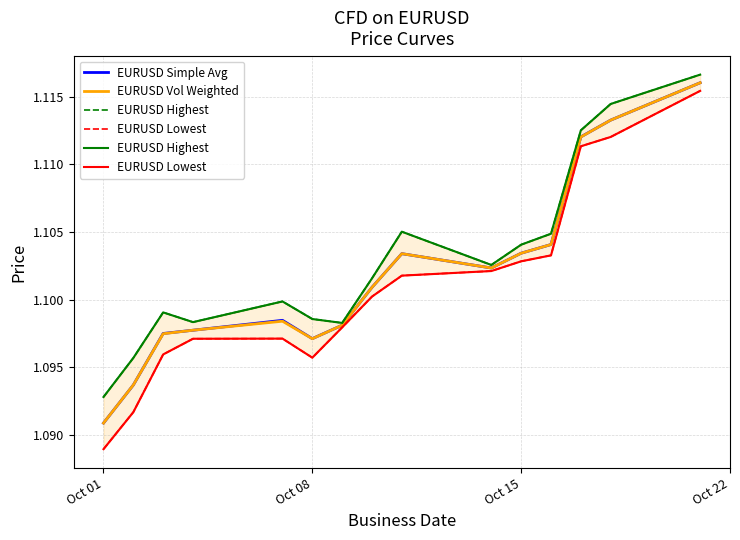

What is the highest value of the EURUSD Simple Avg series?

1.1